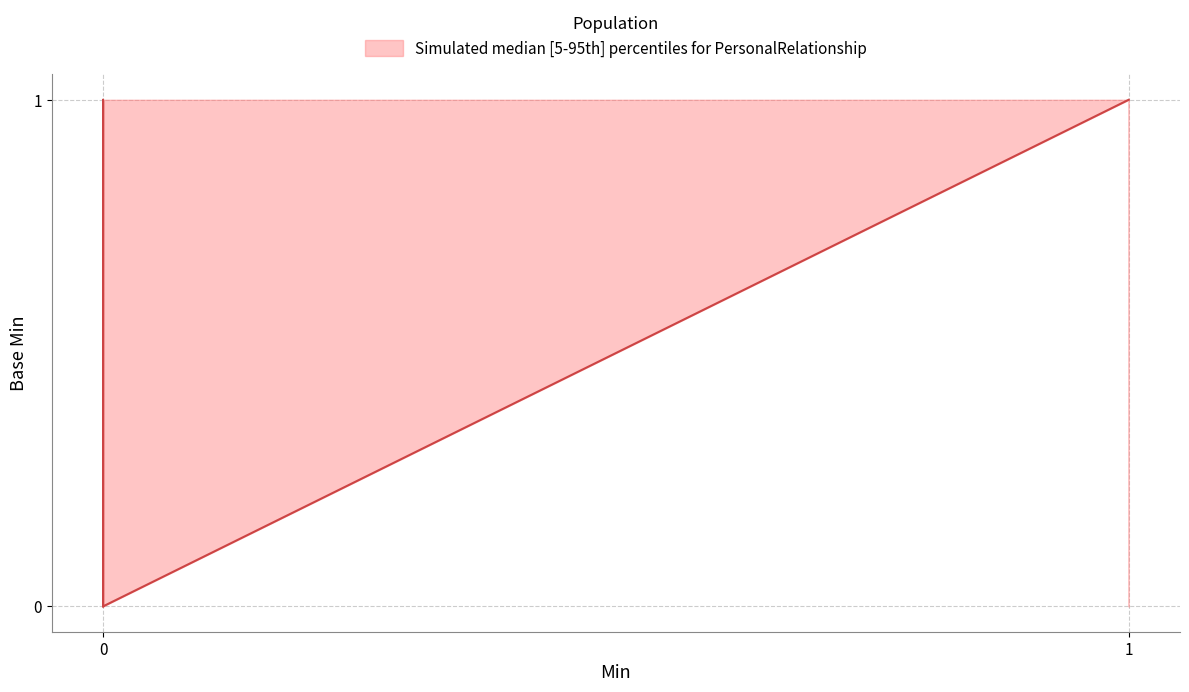

The median series shows 0 at PersonalRelationship.meta. True or false?

True